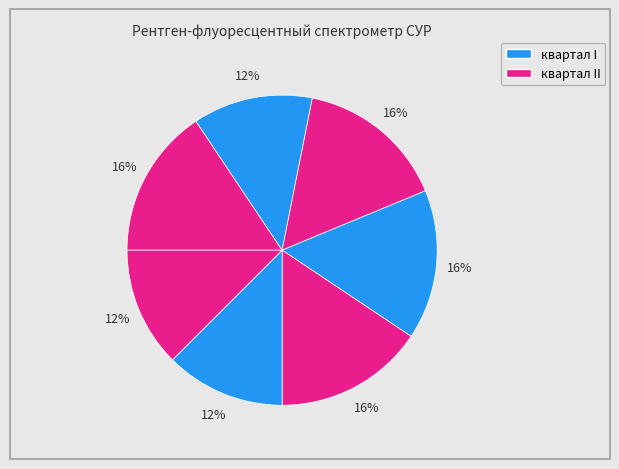

How many slices are in this pie chart?

7